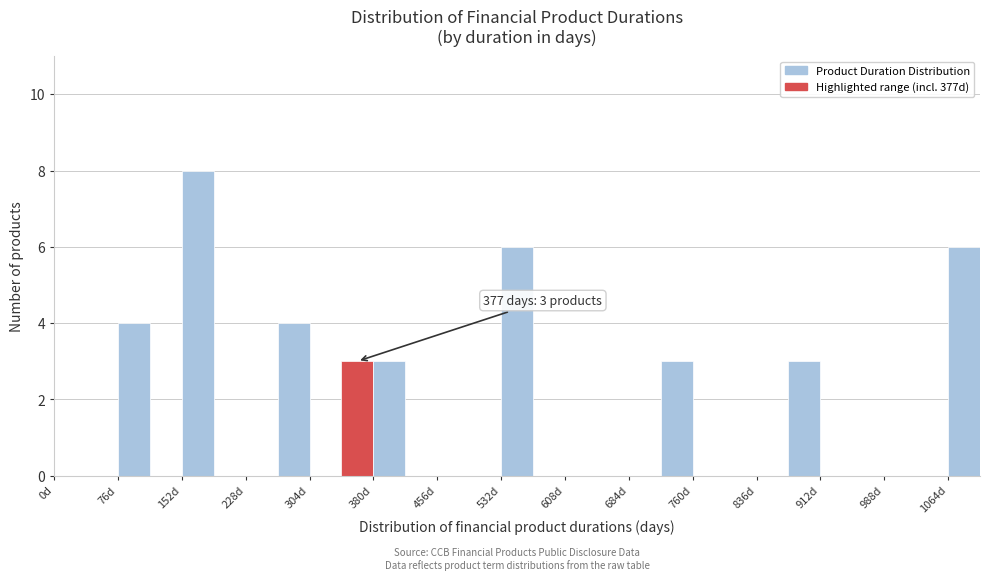

Around what value on the x-axis is the tallest bar? Give the approximate position of its centre, as read against the axis.

170